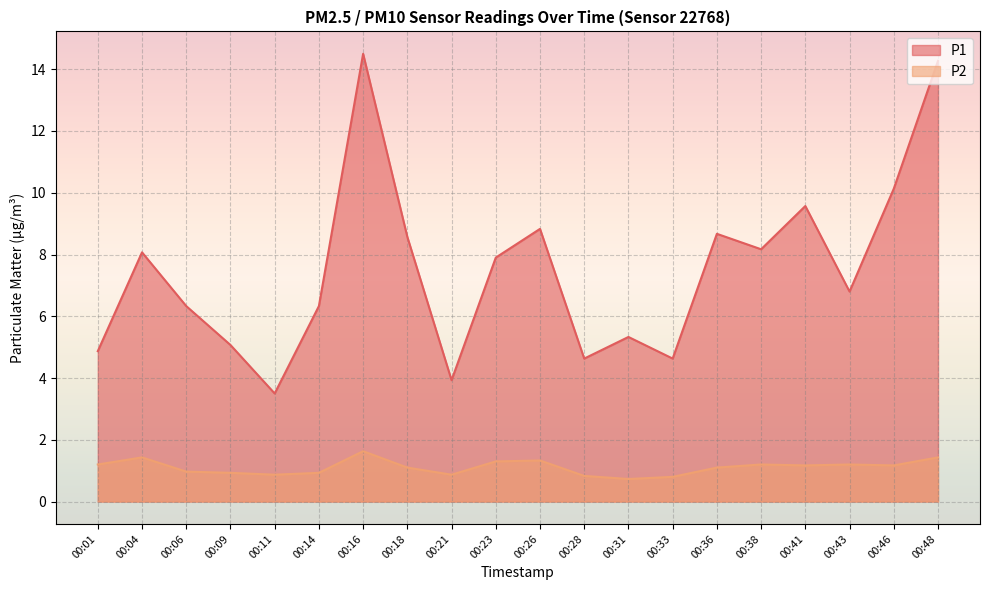

Reading left to right, list all the values displayed in this chart.

P1: 00:01=4.9	00:04=8.1	00:06=6.3	00:09=5.1	00:11=3.5	00:14=6.3	00:16=14.5	00:18=8.6	00:21=3.9	00:23=7.9	00:26=8.8	00:28=4.6	00:31=5.3	00:33=4.6	00:36=8.7	00:38=8.2	00:41=9.6	00:43=6.8	00:46=10.1	00:48=14.3
P2: 00:01=1.2	00:04=1.4	00:06=1.0	00:09=0.9	00:11=0.9	00:14=0.9	00:16=1.6	00:18=1.1	00:21=0.9	00:23=1.3	00:26=1.3	00:28=0.8	00:31=0.7	00:33=0.8	00:36=1.1	00:38=1.2	00:41=1.2	00:43=1.2	00:46=1.2	00:48=1.4